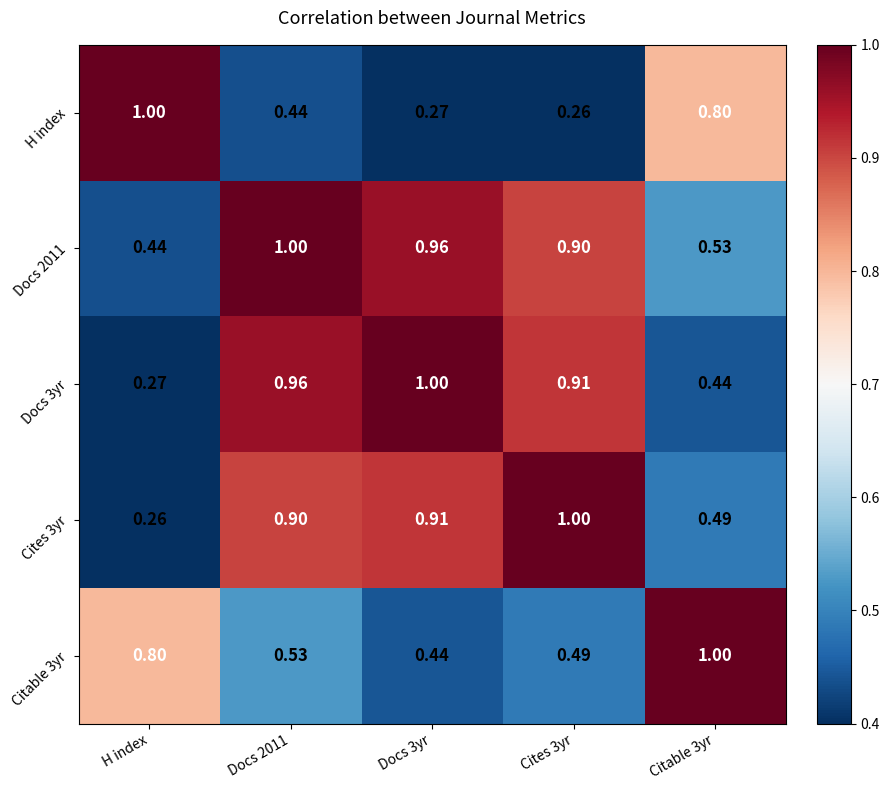

Is the value of H index at H index greater than the value of Docs 2011 at Cites 3yr?

Yes